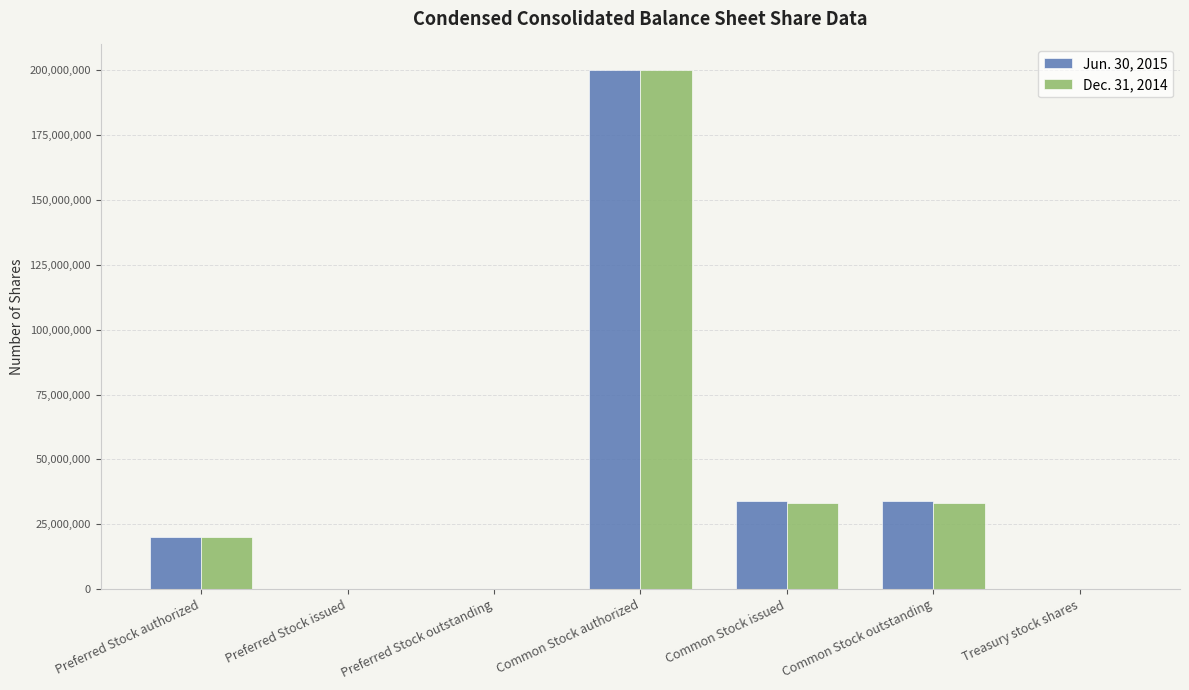

What is the greatest value displayed?

200000000